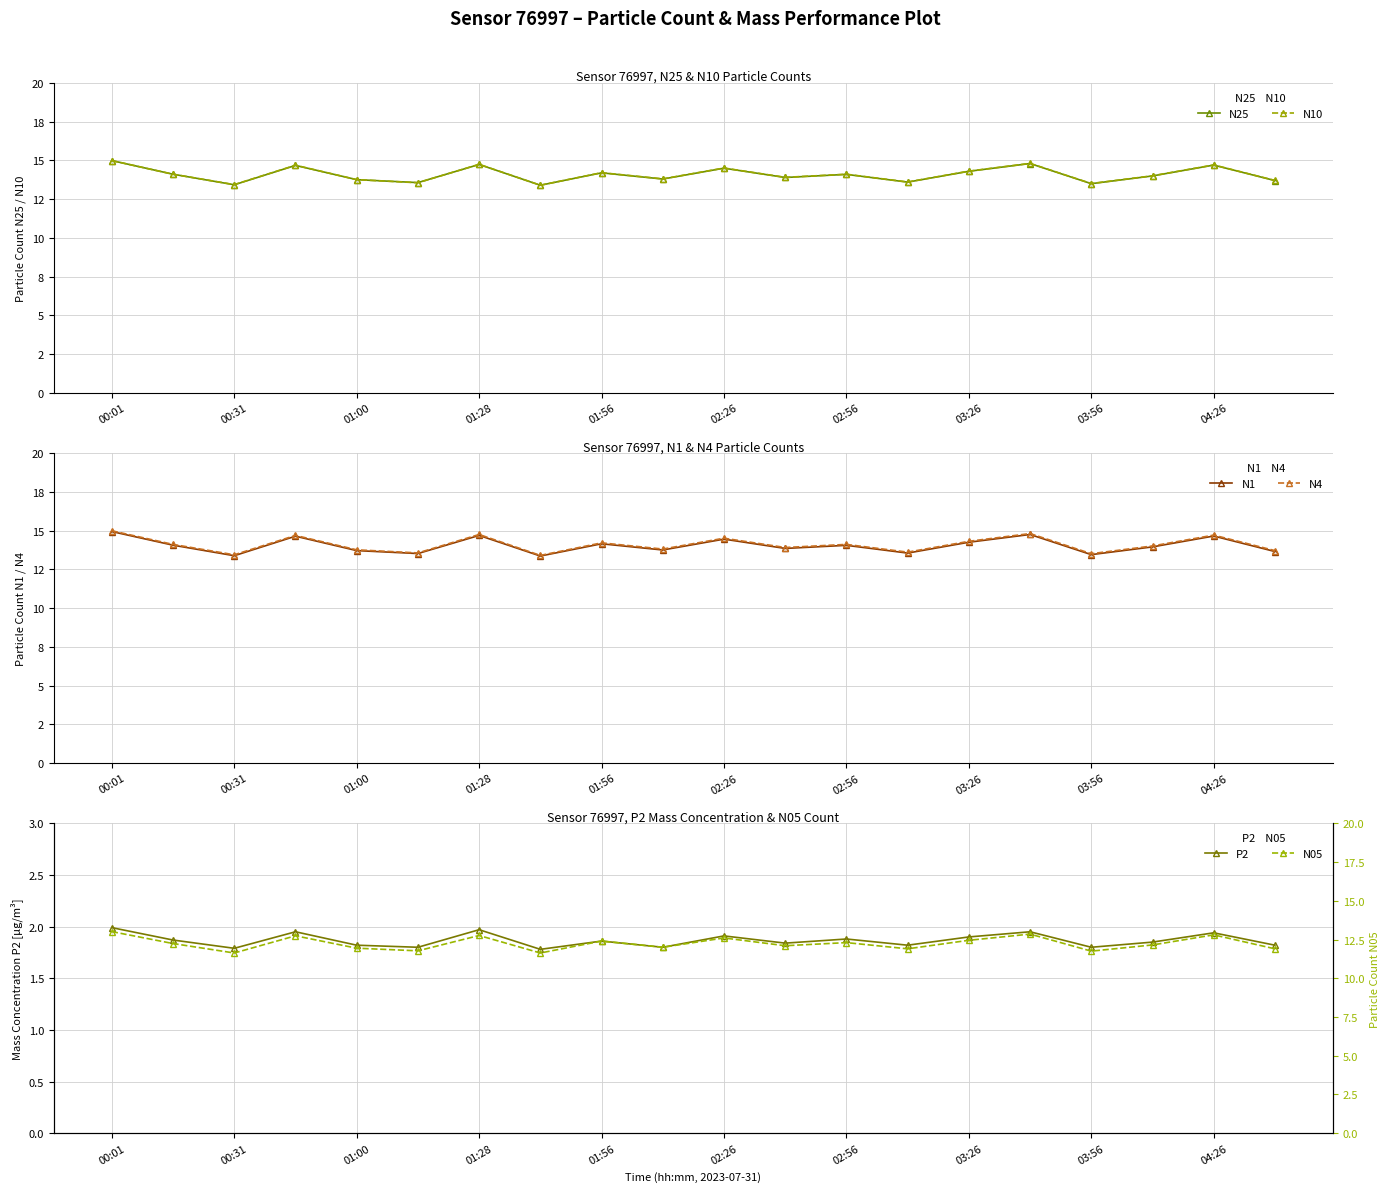

True or false: N05 and P2 cross at least once.

False